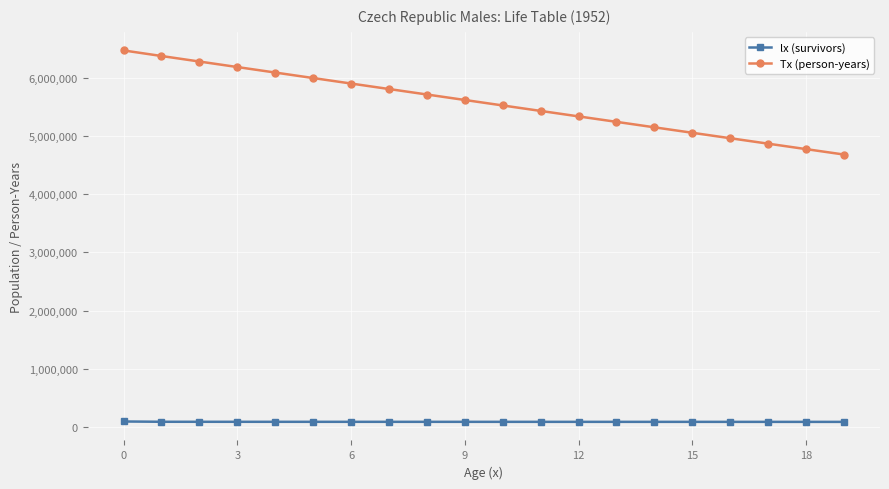

What is the average value of the Tx (person-years) series?

5569523.0